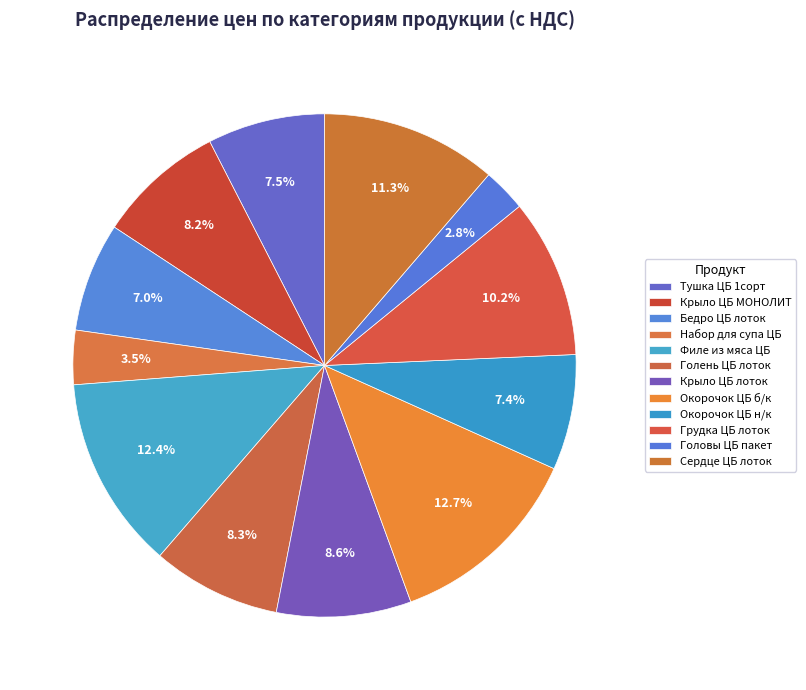

Approximately how many times larger is the value at Крыло ЦБ лоток compared to Грудка ЦБ лоток?

0.8